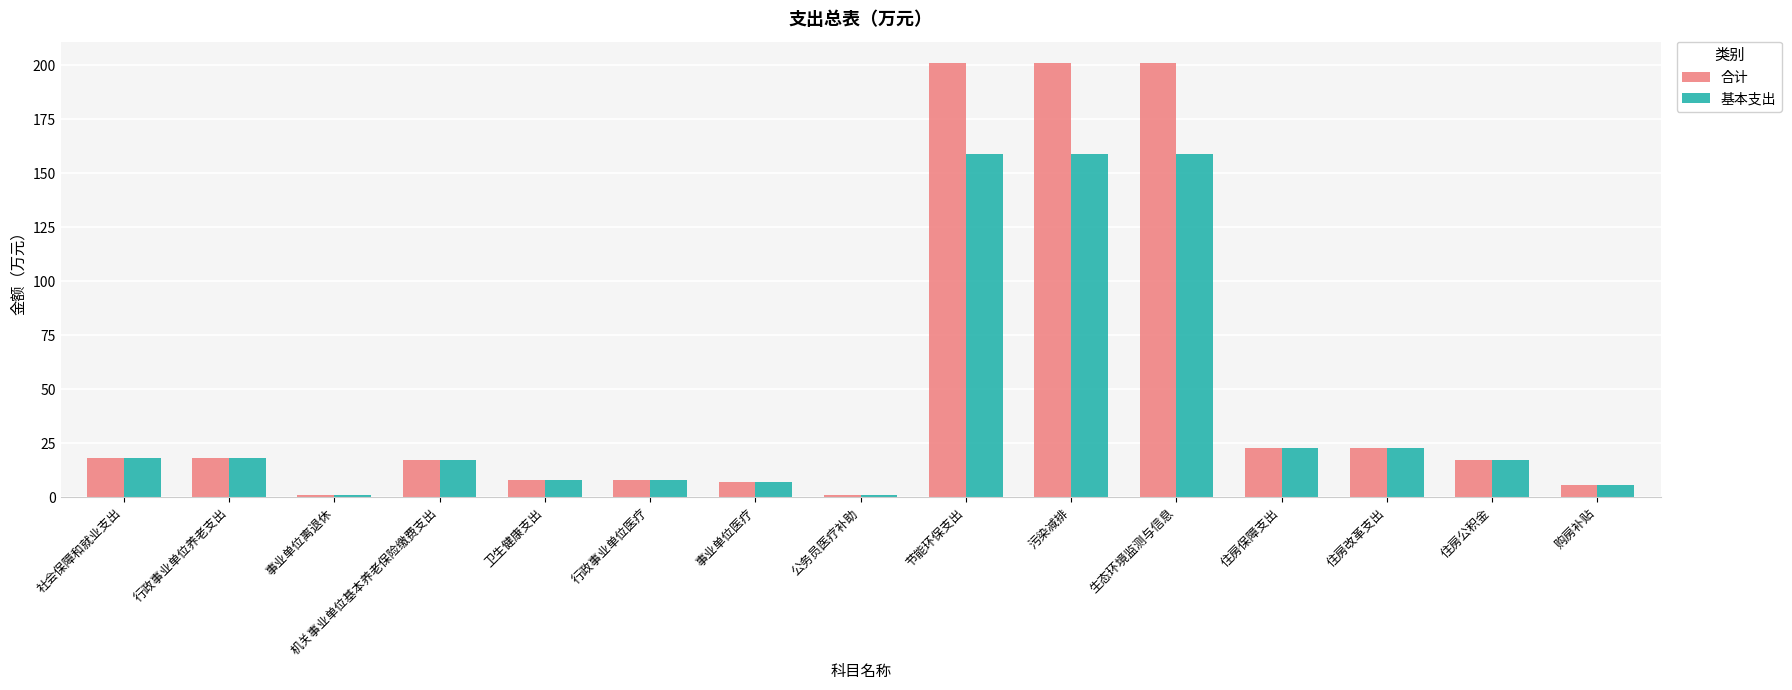

Is the value of 合计 at 购房补贴 greater than the value of 基本支出 at 住房改革支出?

No